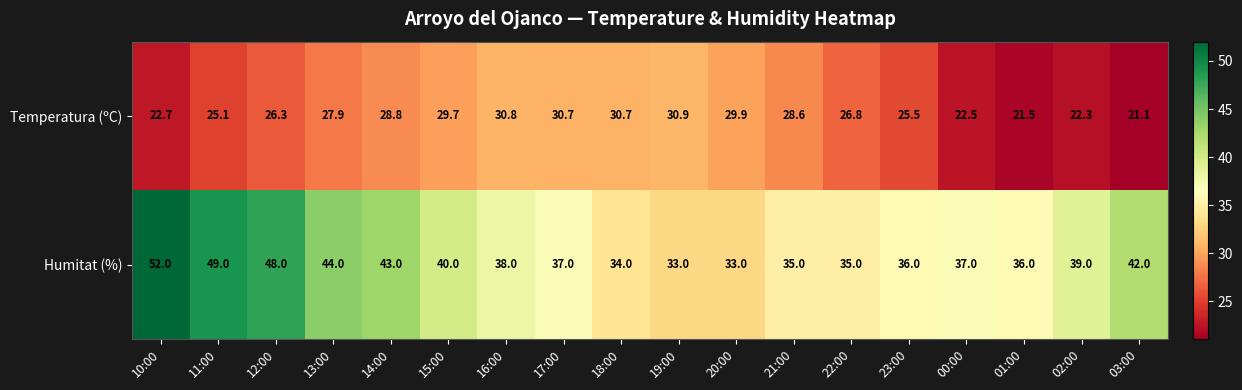

At which label does Humitat (%) first exceed 38?

10:00